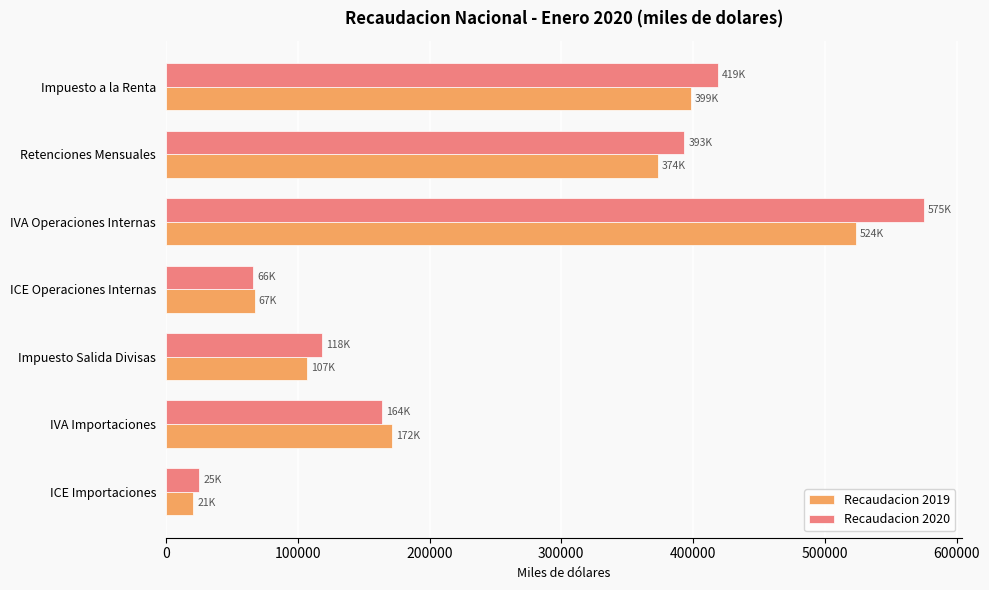

At which label is Recaudacion 2019 closest to 272322?

IVA Importaciones